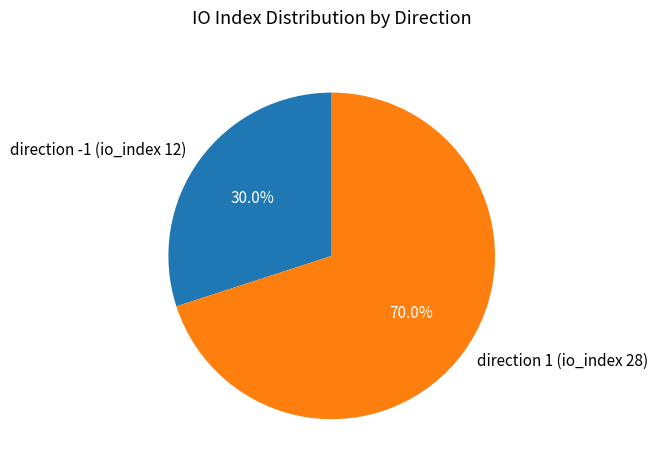

Which slice is the smallest?

direction -1 (io_index 12)